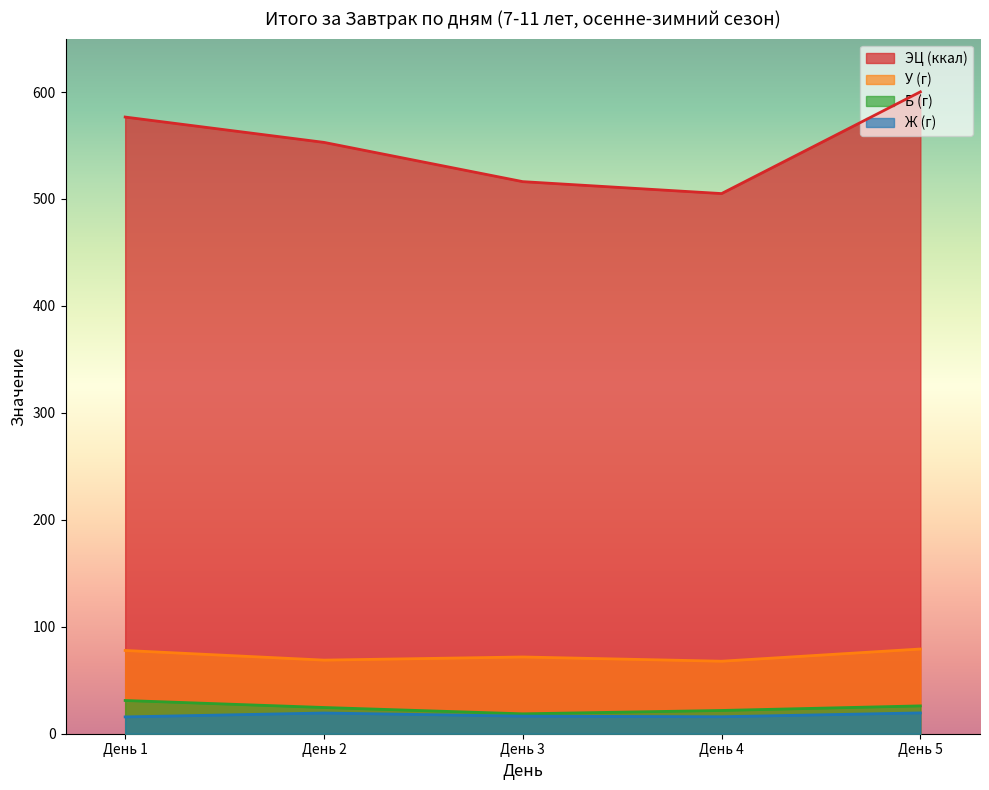

At which label does У (г) first exceed 71?

День 1